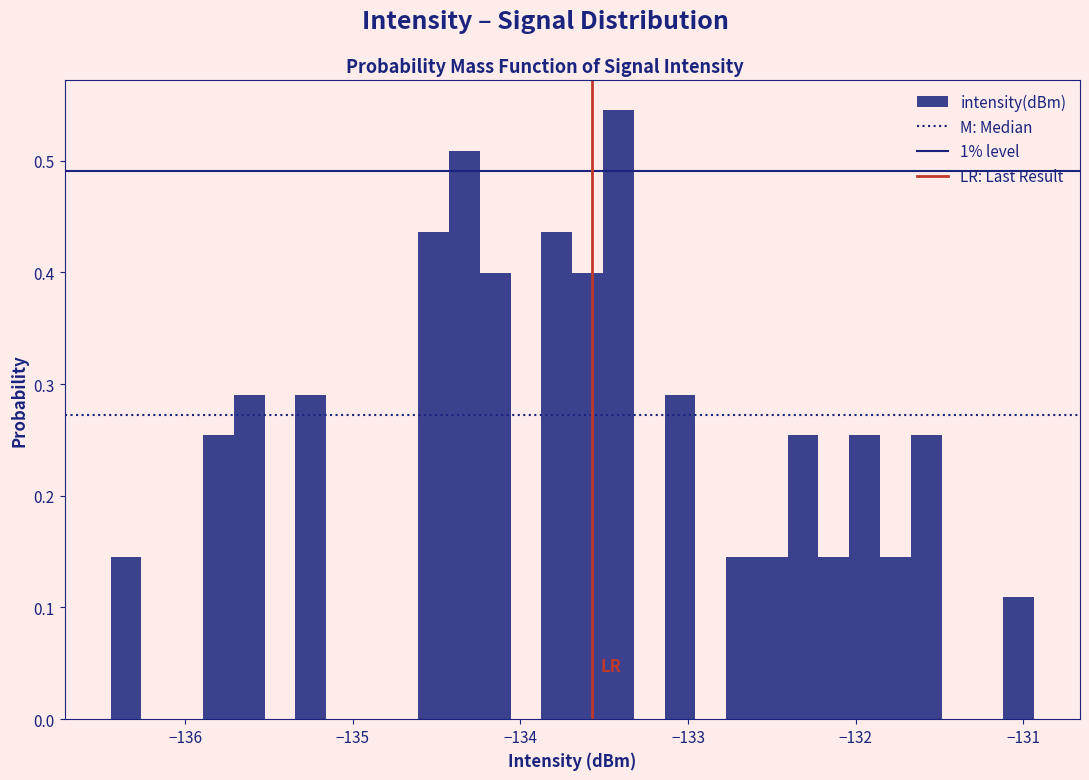

Read against the x-axis, roughly where is the centre of the tallest bar?

-133.4